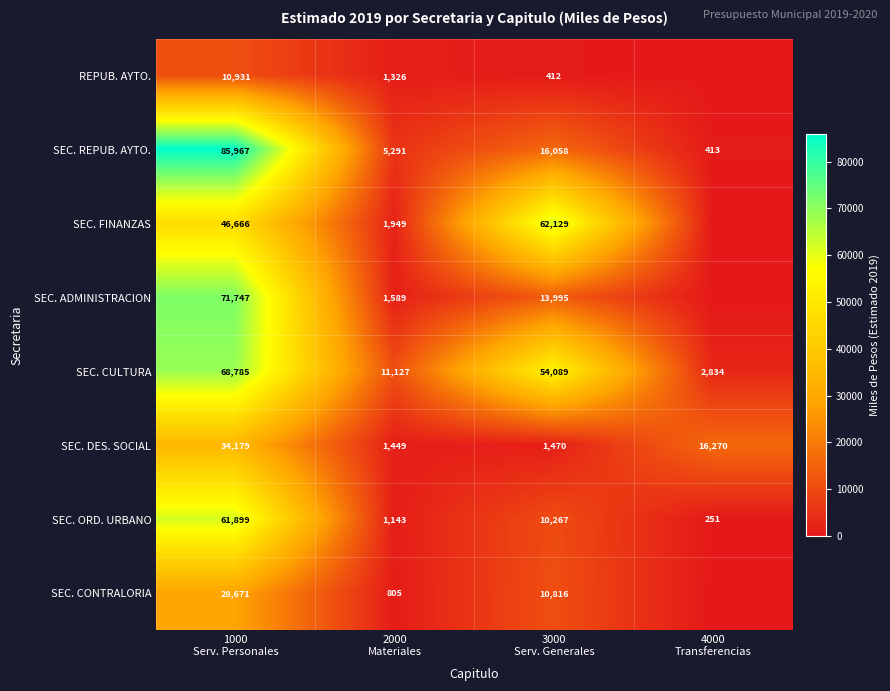

What is the sum of the REPUB. AYTO. values at 2000 Materiales and 4000 Transferencias?

1325.8